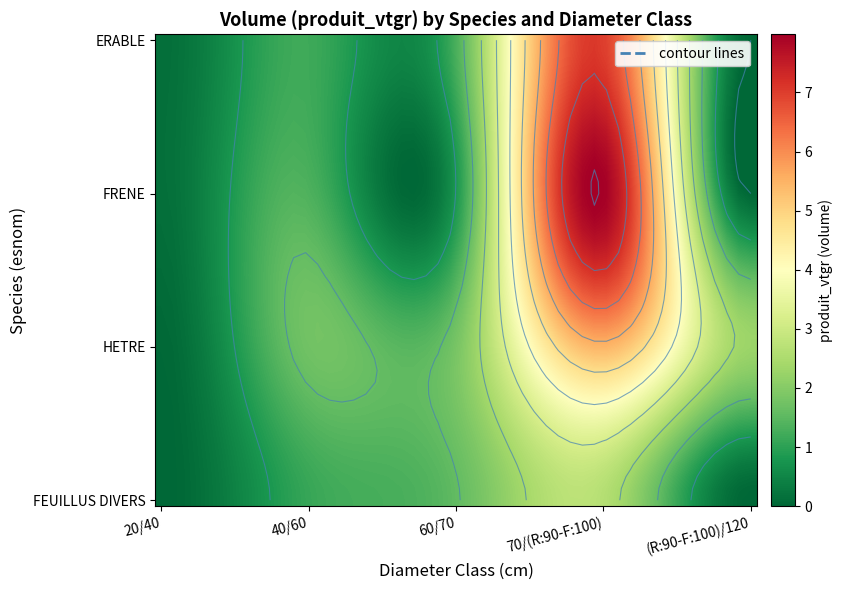

Between 60/70 and 70/(R:90-F:100), which series saw the biggest shift?

FRENE